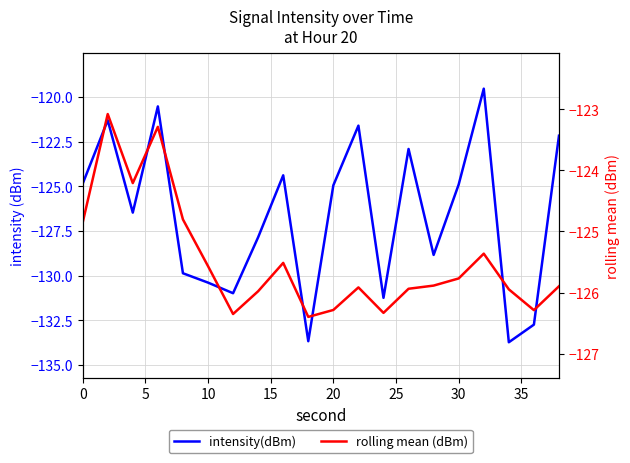

How many distinct data groups are displayed?

2